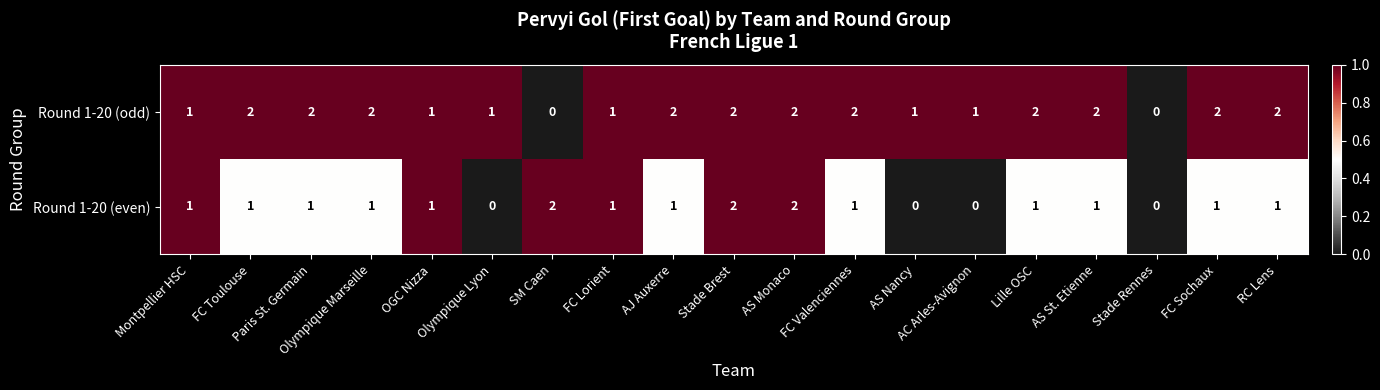

At Olympique Marseille, list the series in order from smallest to largest.

Round 1-20 (even), Round 1-20 (odd)